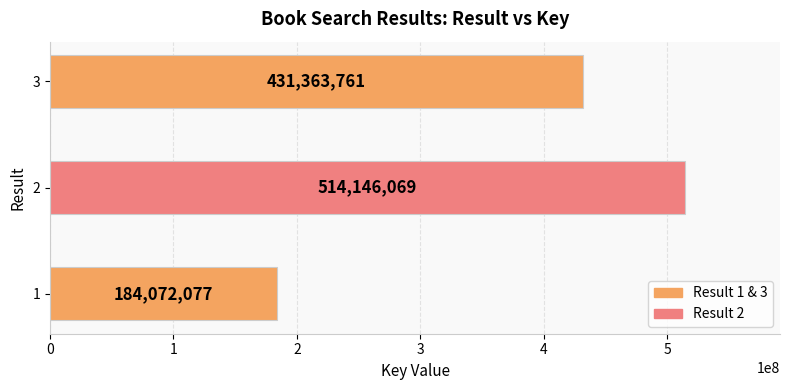

Where is the data nearest to the value 349109073?

3